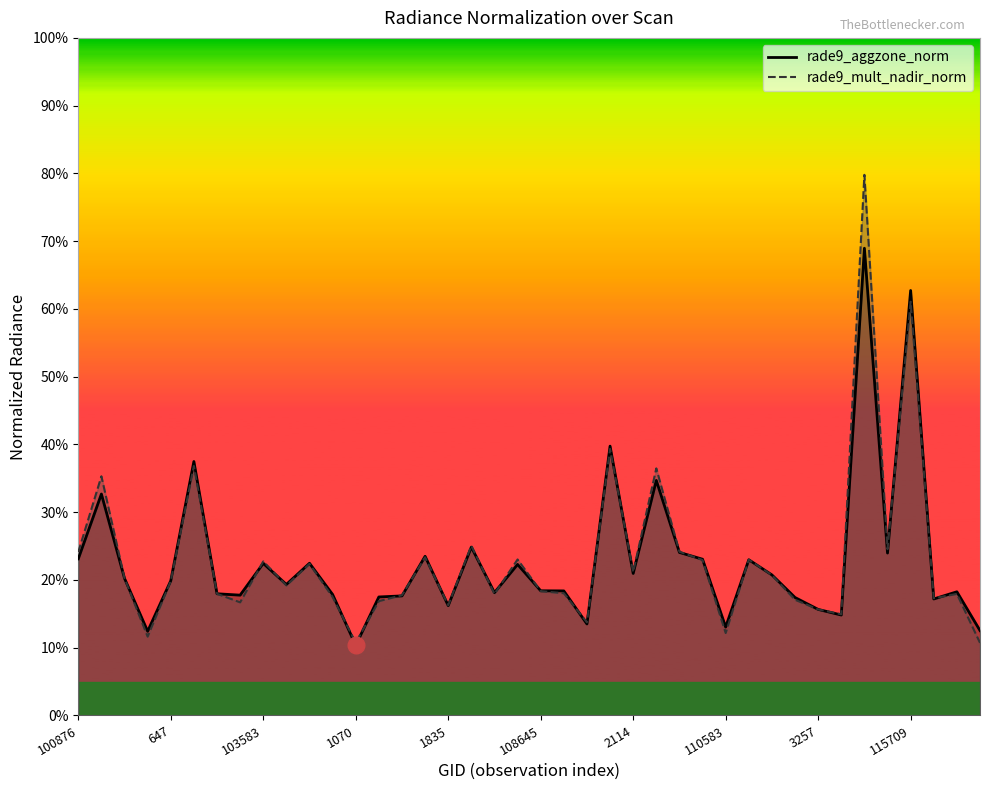

How many lines are shown in the chart?

2